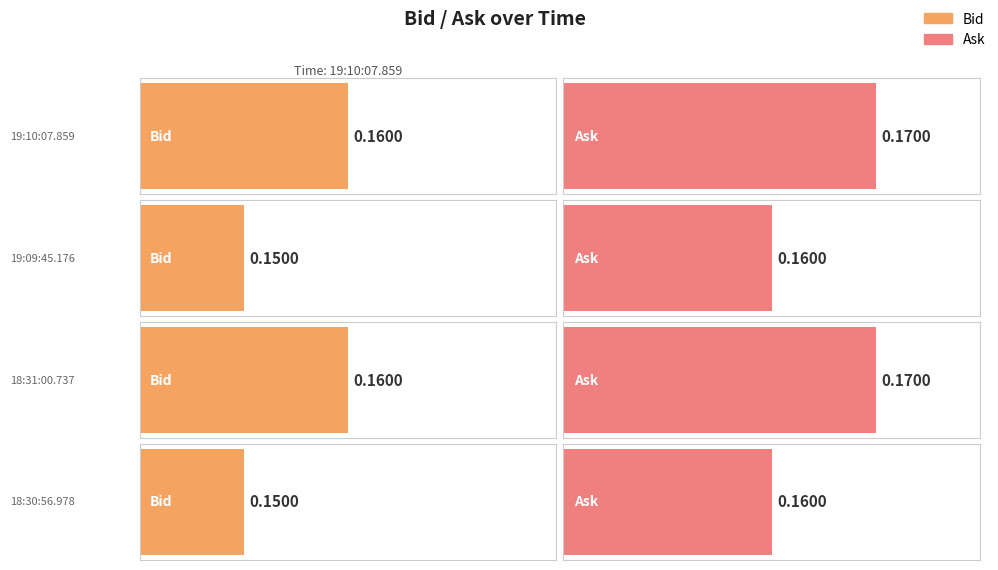

Are the bars grouped side by side (vs. stacked)?

Yes